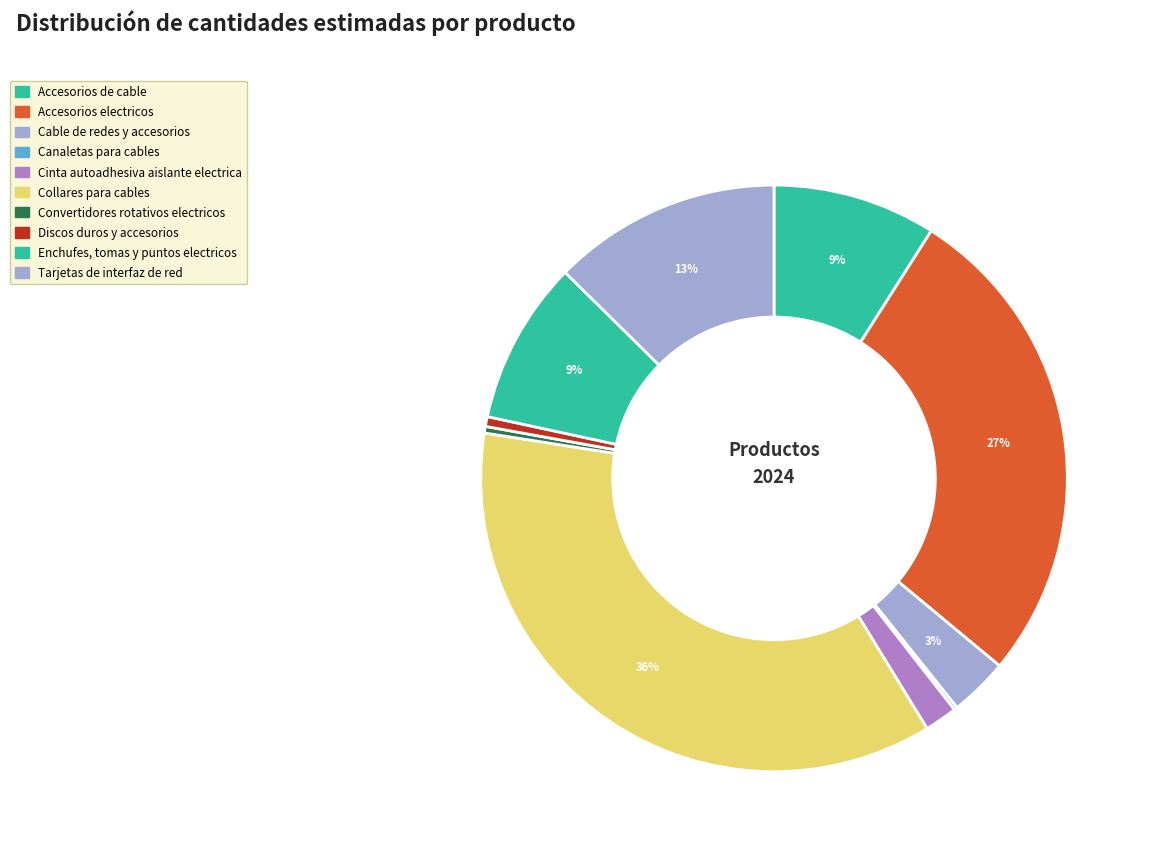

The Collares para cables slice represents 36% of the pie. True or false?

True